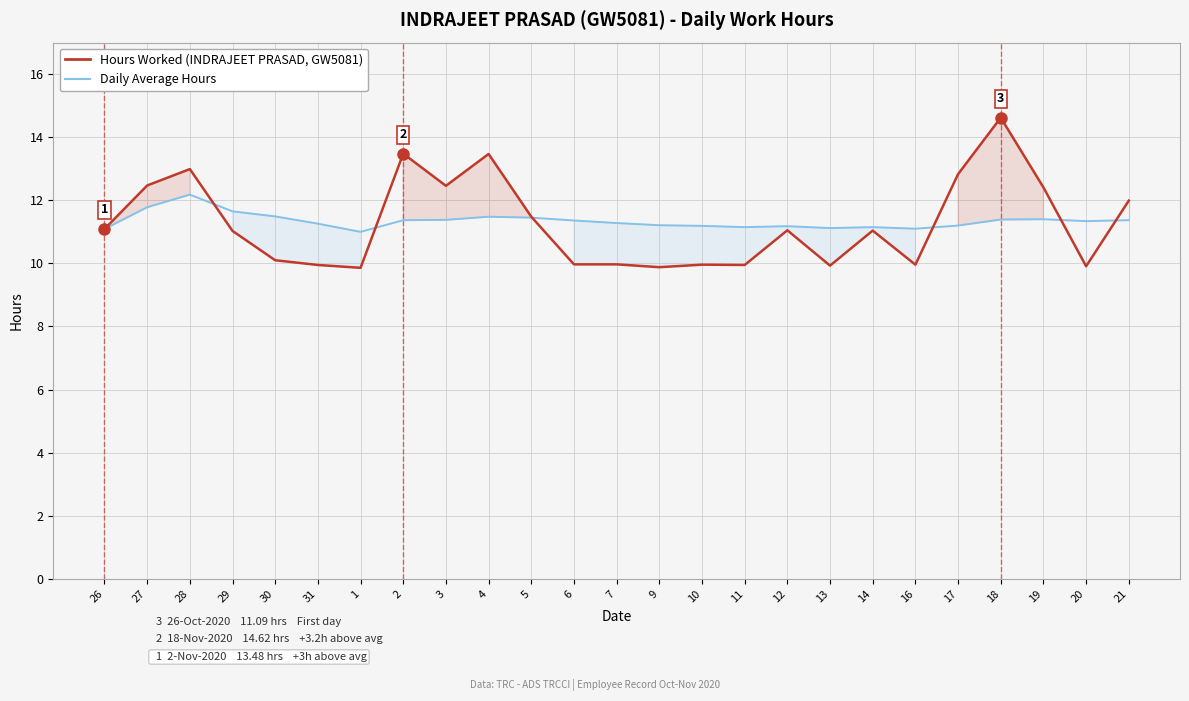

What position from the right is 30?

21